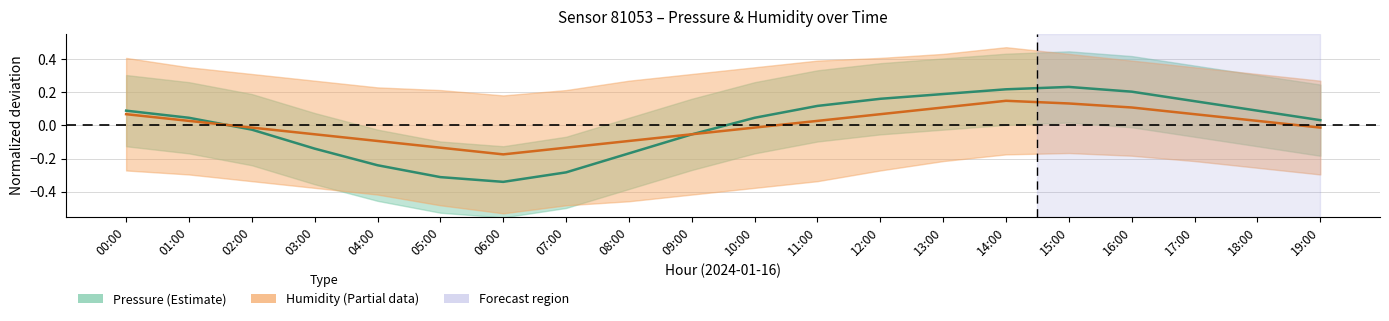

Which series has the largest total across all categories?

Humidity